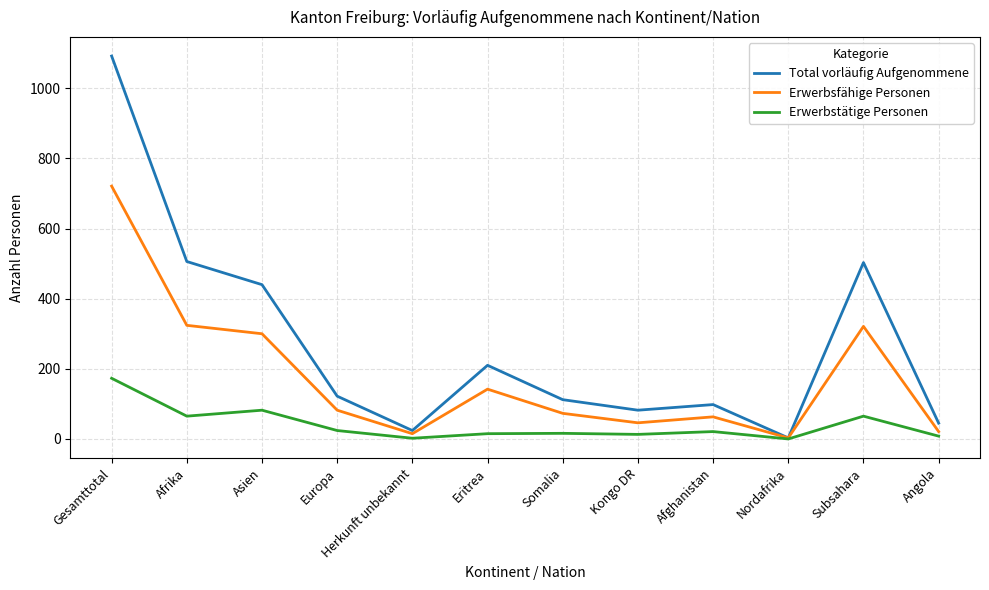

What is the sum of the Erwerbsfähige Personen values at Subsahara and Somalia?

394